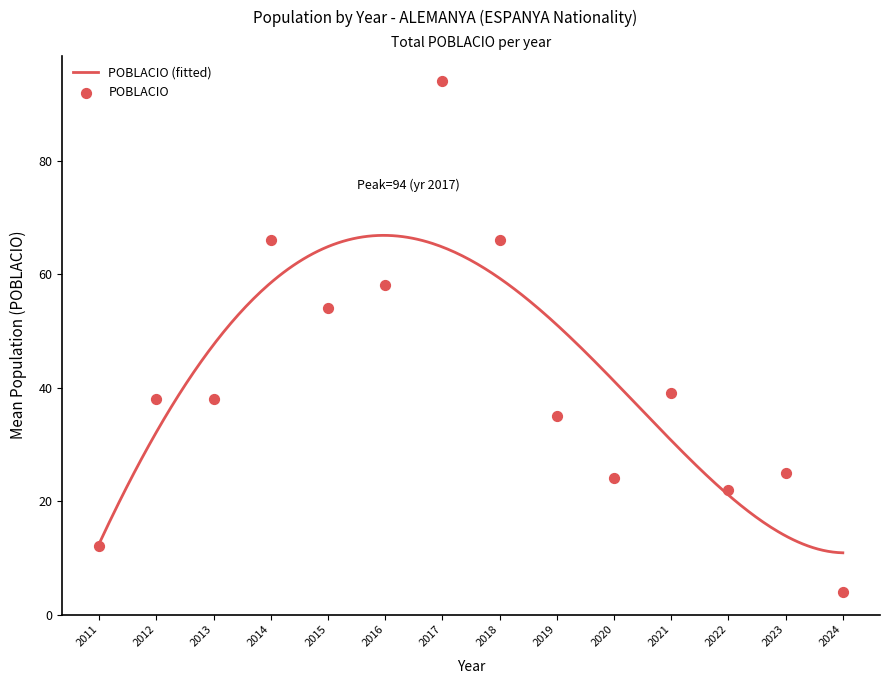

Approximately how many times larger is the value at 2012 compared to 2015?

0.7